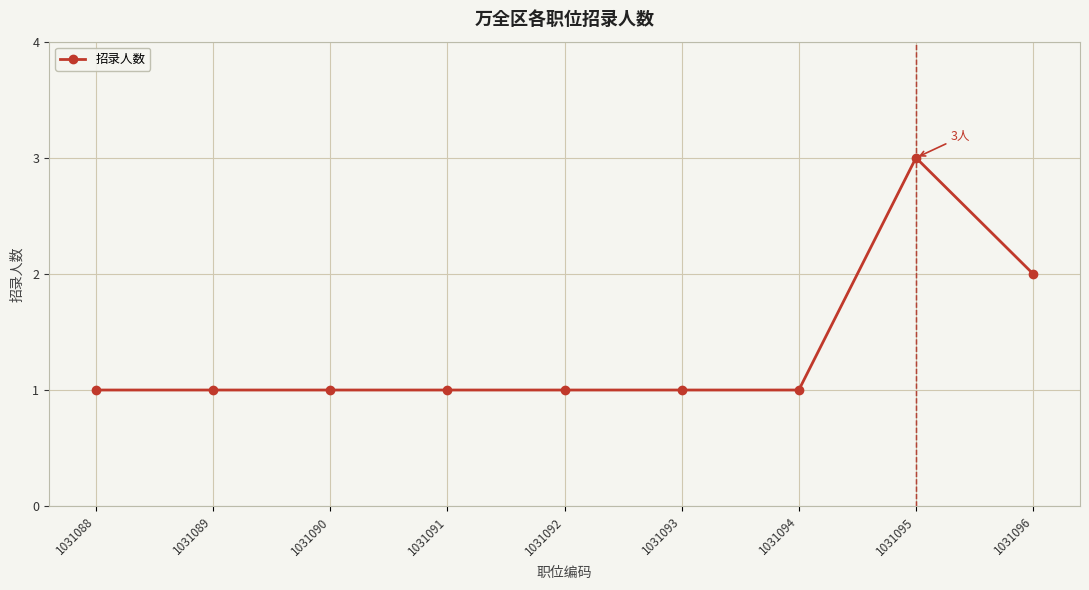

Reading right to left, transcribe all the data shown in this chart.

1031096=2	1031095=3	1031094=1	1031093=1	1031092=1	1031091=1	1031090=1	1031089=1	1031088=1